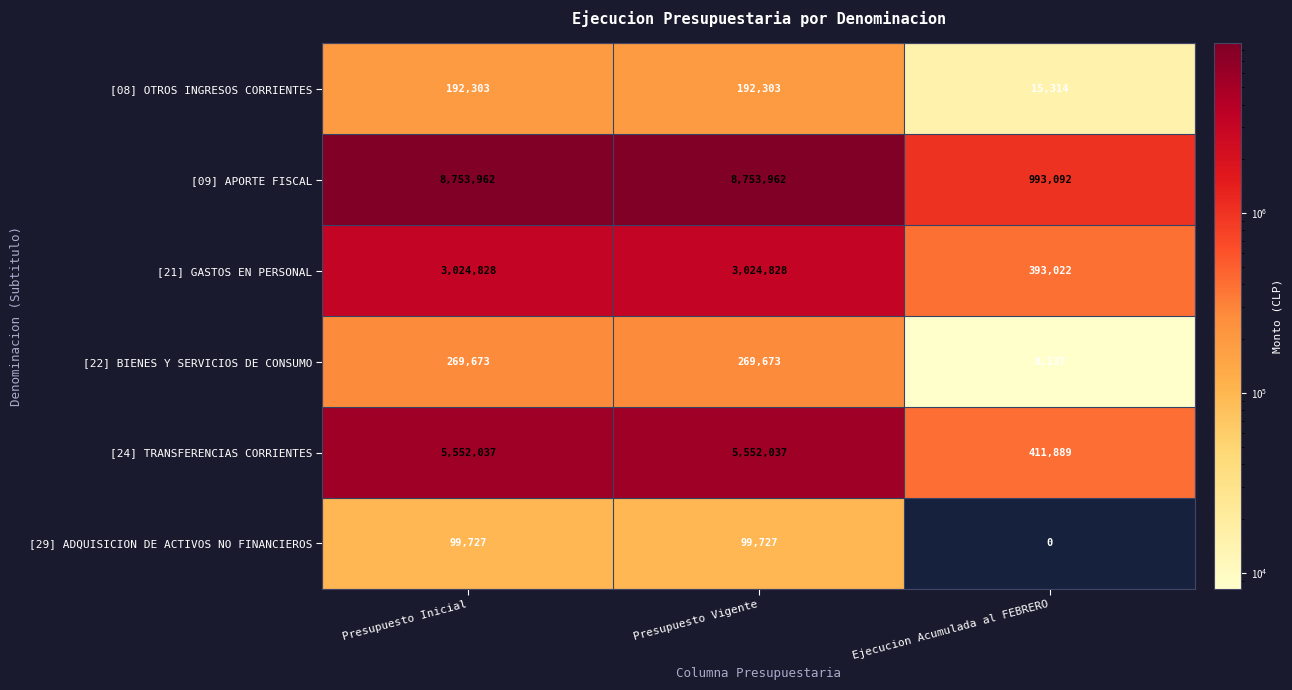

Reading left to right, list all the values displayed in this chart.

[08] OTROS INGRESOS CORRIENTES: Presupuesto Inicial=192303	Presupuesto Vigente=192303	Ejecucion Acumulada al FEBRERO=15314
[09] APORTE FISCAL: Presupuesto Inicial=8753962	Presupuesto Vigente=8753962	Ejecucion Acumulada al FEBRERO=993092
[21] GASTOS EN PERSONAL: Presupuesto Inicial=3024828	Presupuesto Vigente=3024828	Ejecucion Acumulada al FEBRERO=393022
[22] BIENES Y SERVICIOS DE CONSUMO: Presupuesto Inicial=269673	Presupuesto Vigente=269673	Ejecucion Acumulada al FEBRERO=8137
[24] TRANSFERENCIAS CORRIENTES: Presupuesto Inicial=5552037	Presupuesto Vigente=5552037	Ejecucion Acumulada al FEBRERO=411889
[29] ADQUISICION DE ACTIVOS NO FINANCIEROS: Presupuesto Inicial=99727	Presupuesto Vigente=99727	Ejecucion Acumulada al FEBRERO=0